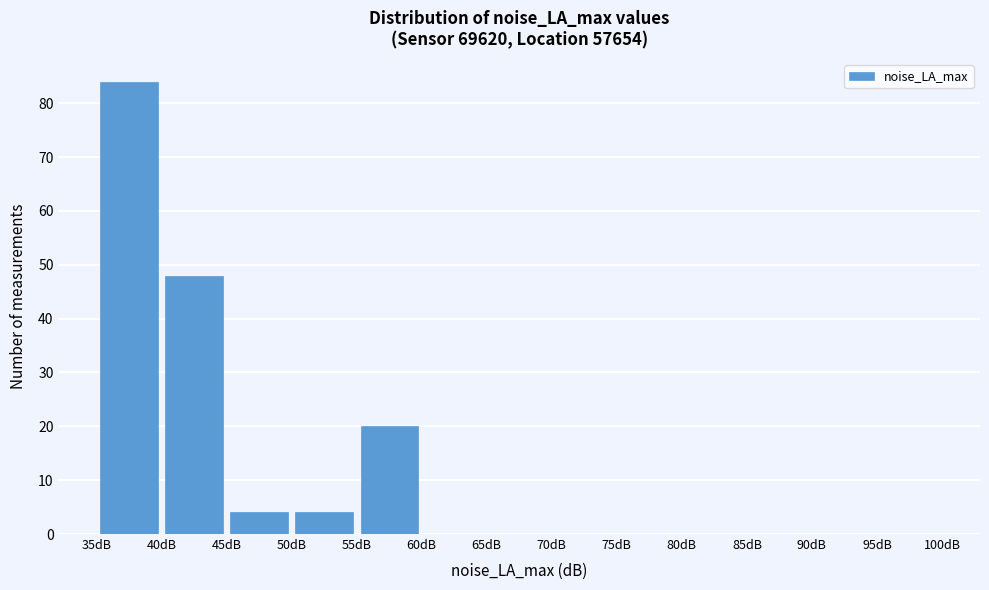

Reading left to right, transcribe this chart: for each bar, give the range it covers on the x-axis and its height. The values are not printed on the chart, so give them approximately, as read against the axis.

35 to 40: 84
40 to 45: 48
45 to 50: 4
50 to 55: 4
55 to 60: 20
60 to 65: 0
65 to 70: 0
70 to 75: 0
75 to 80: 0
80 to 85: 0
85 to 90: 0
90 to 95: 0
95 to 100: 0